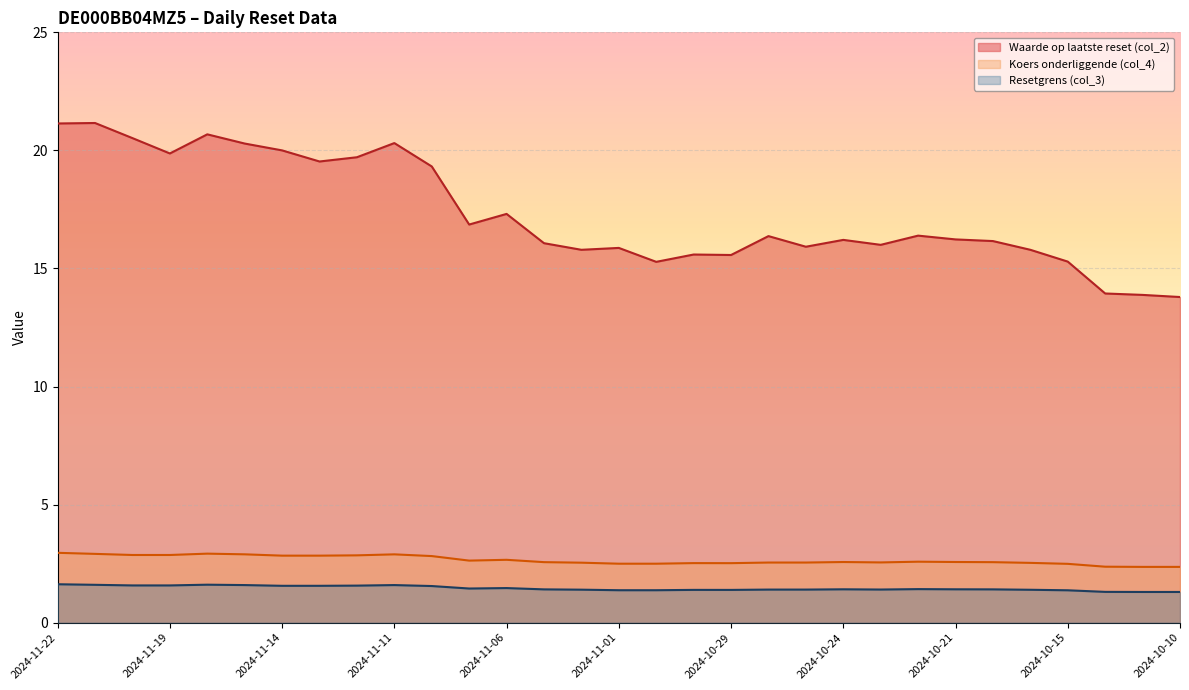

How many data points does each series have?

31